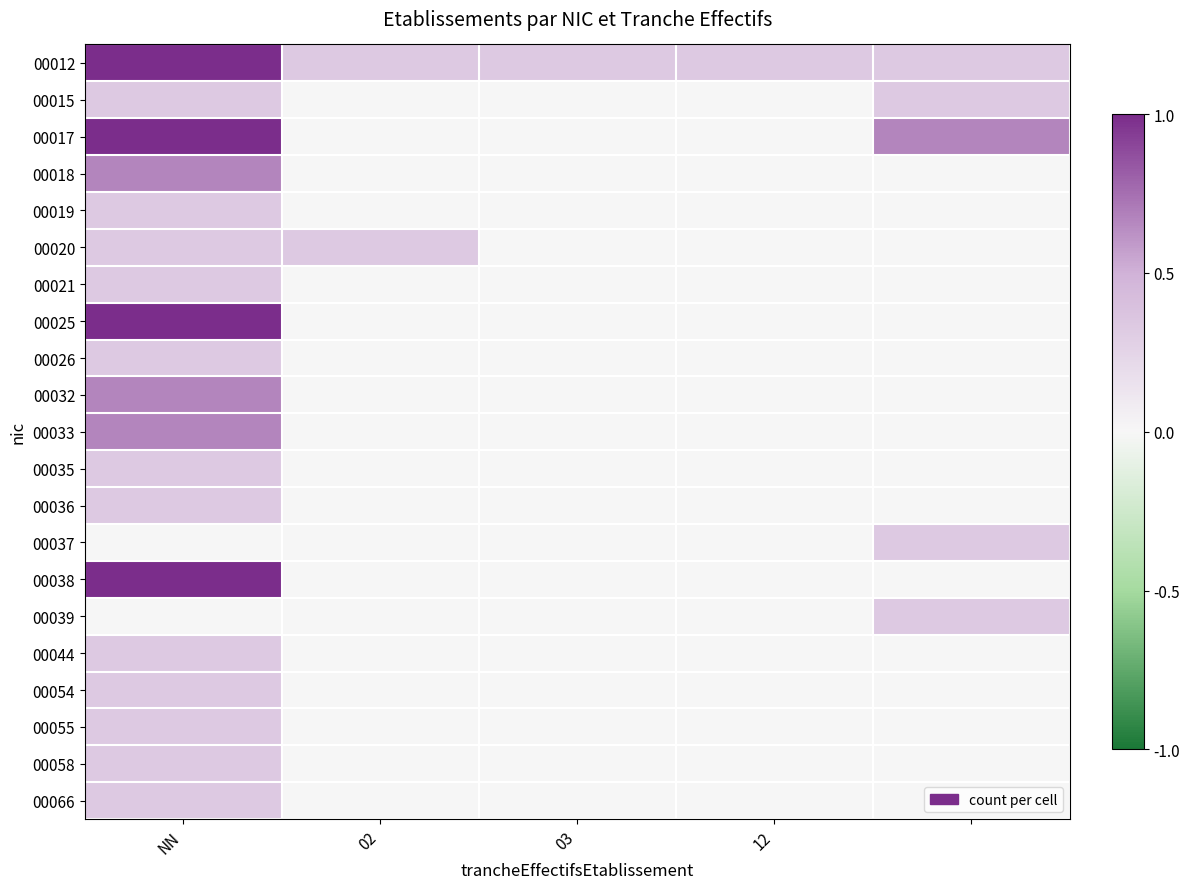

Which category has the lowest value across all series?

02